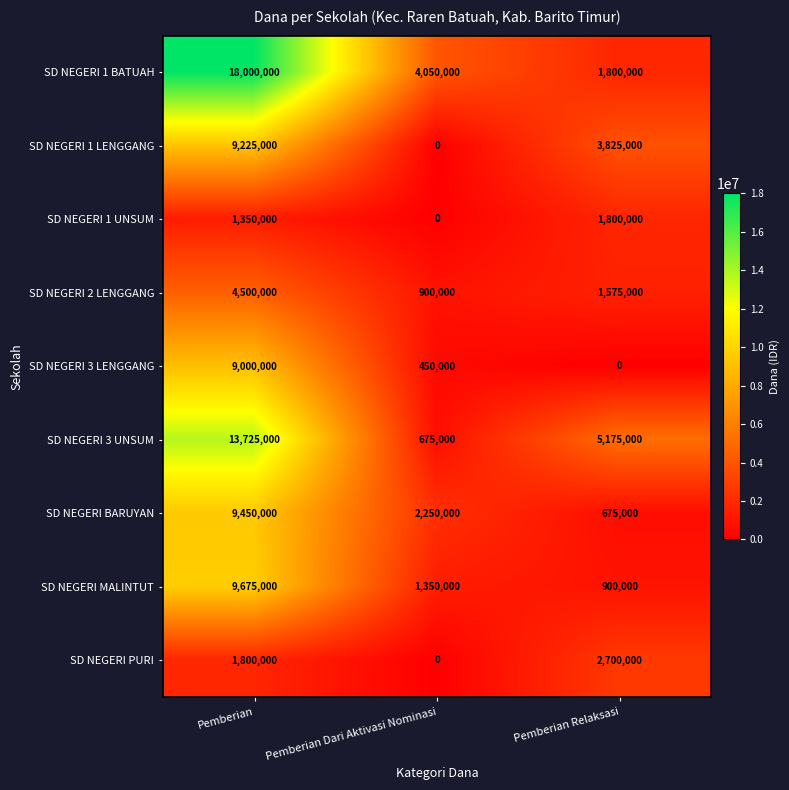

Which series has the largest total across all categories?

SD NEGERI 1 BATUAH